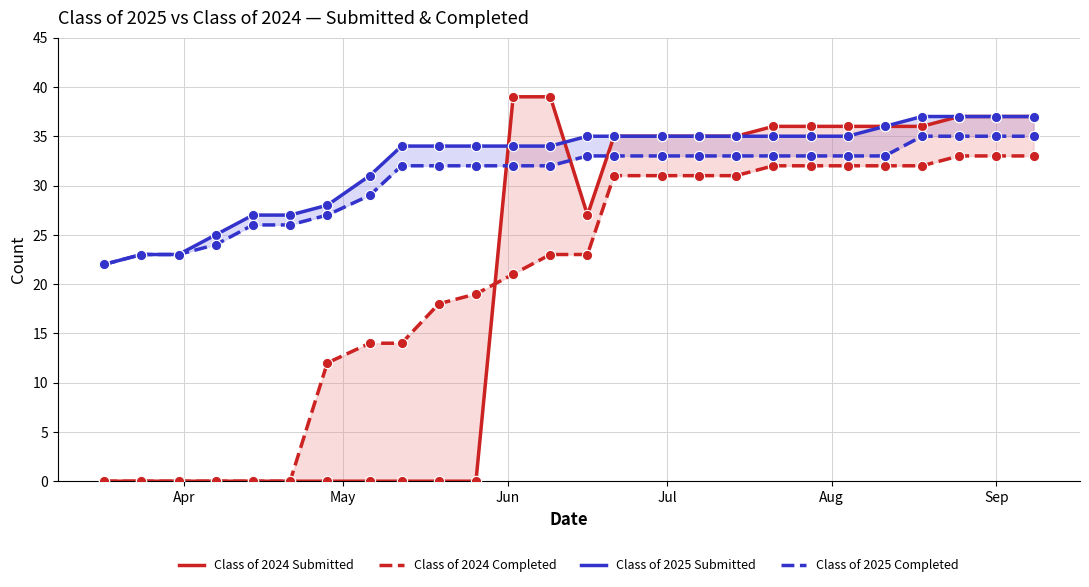

Is the value of Class of 2025 Completed at 10 greater than the value of Class of 2024 Completed at 8?

Yes